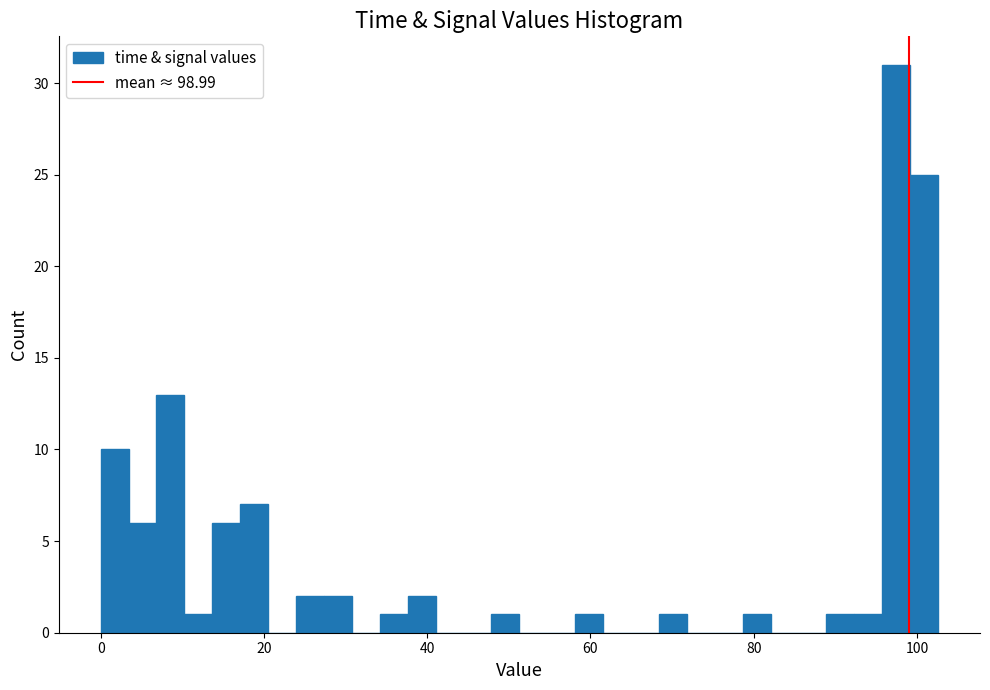

Read against the x-axis, roughly where is the centre of the tallest bar?

98